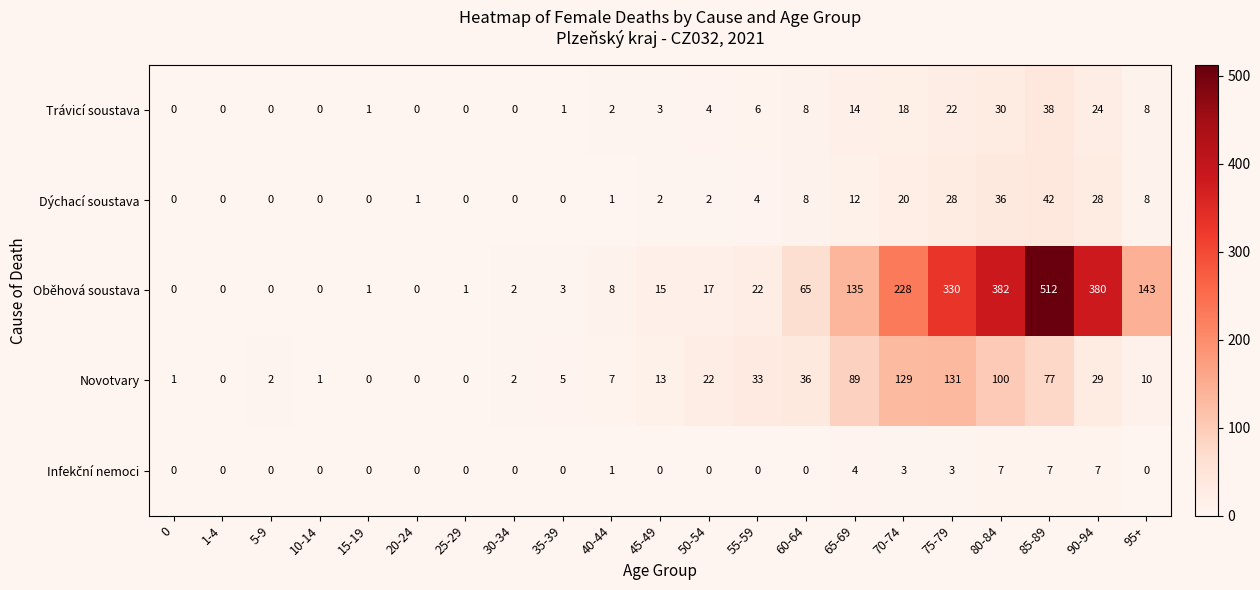

How many distinct data groups are displayed?

5